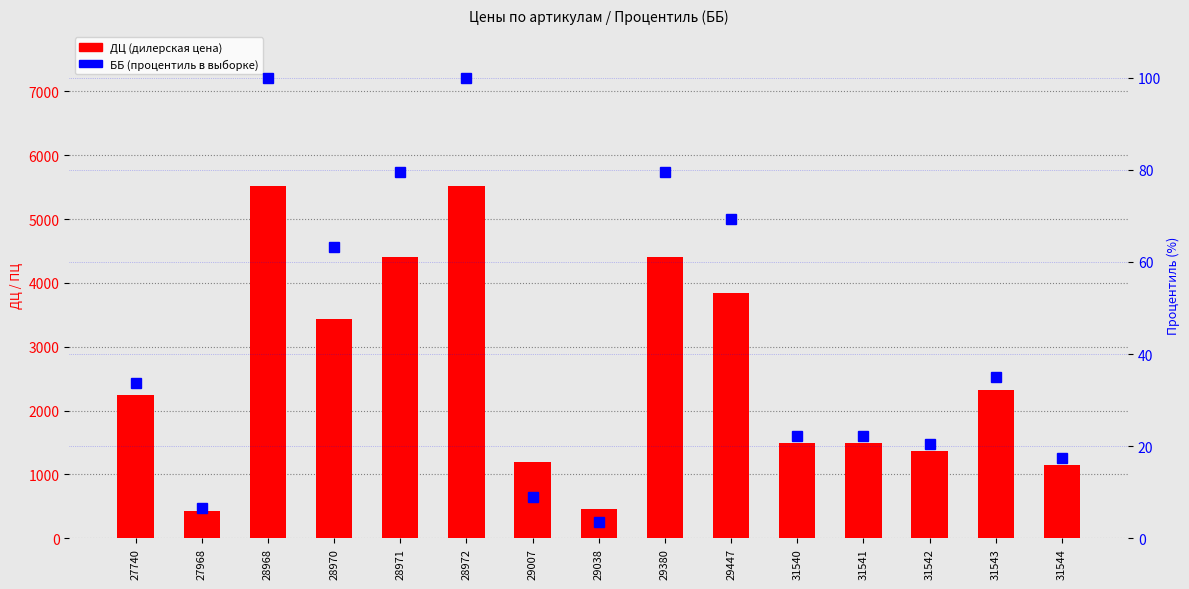

Reading left to right, extract all data points from this chart.

ДЦ (дилерская цена): 2239.0	432.0	5519.0	3439.0	4399.0	5519.0	1192.0	456.0	4399.0	3839.0	1496.0	1496.0	1360.0	2320.0	1144.0
ББ (процентиль): 33.7	6.6	100.0	63.3	79.5	100.0	9.0	3.6	79.5	69.3	22.3	22.3	20.5	34.9	17.5